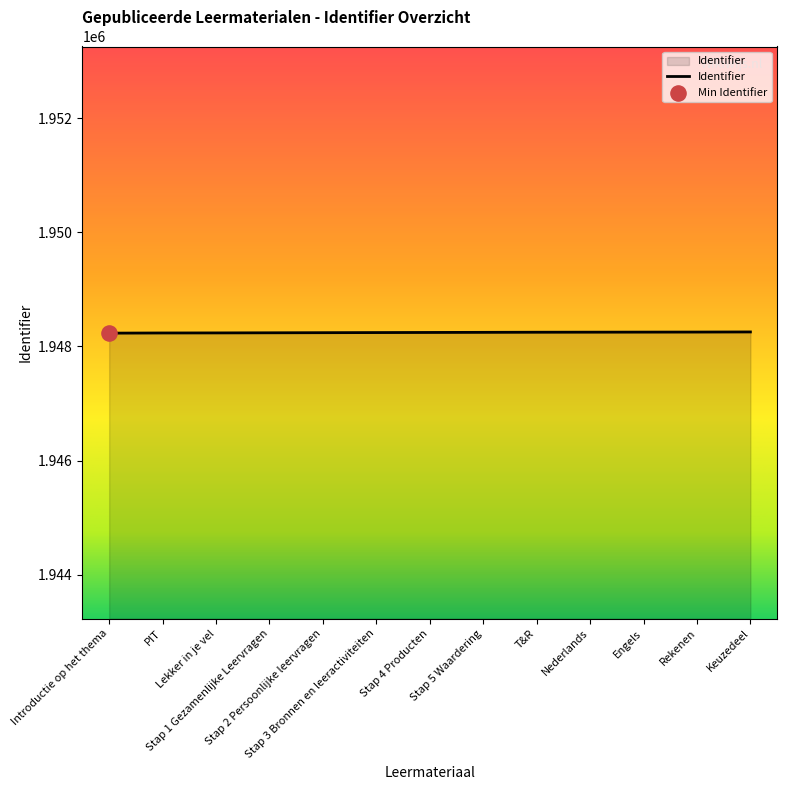

Approximately how many times larger is the value at PIT compared to Stap 3 Bronnen en leeractiviteiten?

1.0